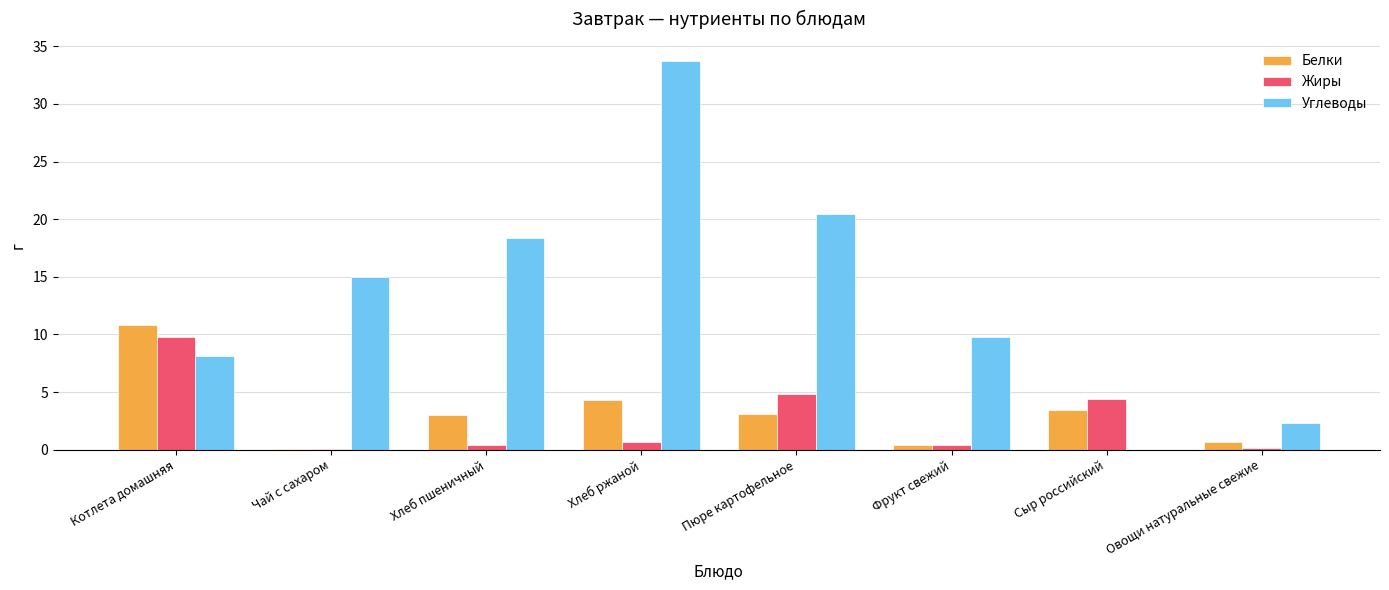

Where is Углеводы nearest to the value 16?

Чай с сахаром